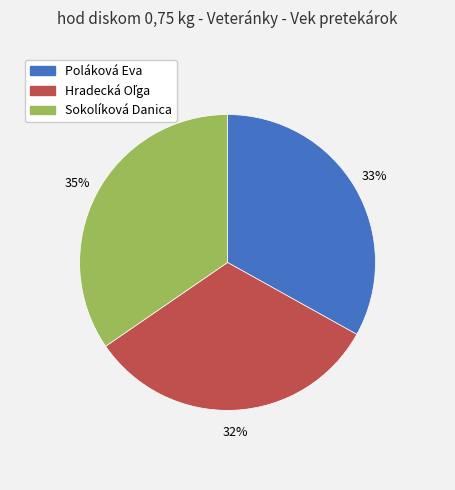

What is the largest slice in the pie chart?

Sokolíková Danica